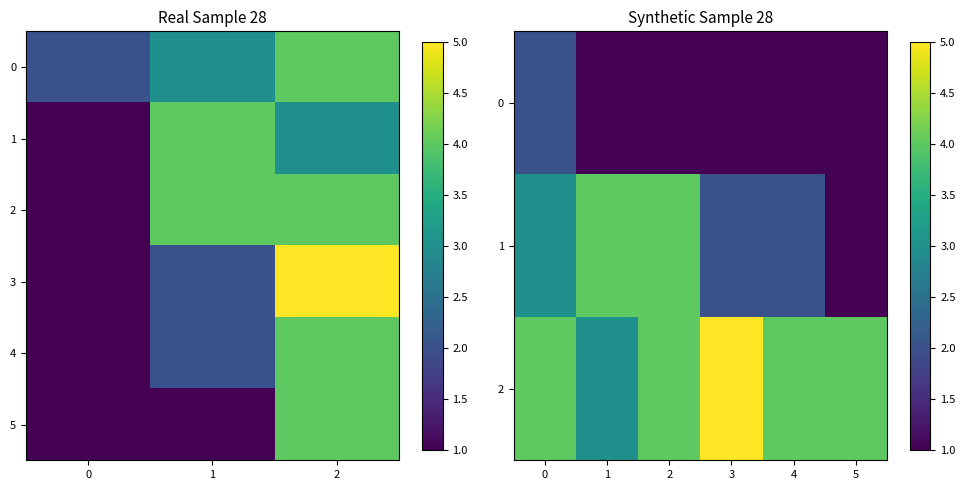

What is the total value across all series at 0?

7